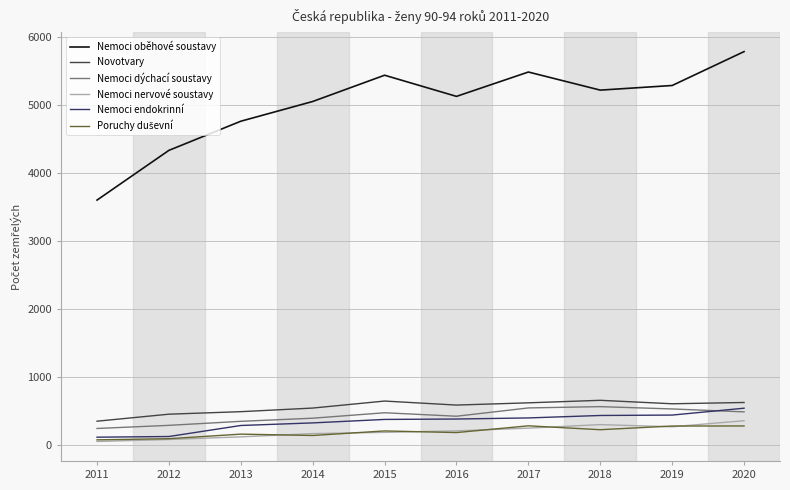

Which series has the largest total across all categories?

Nemoci oběhové soustavy